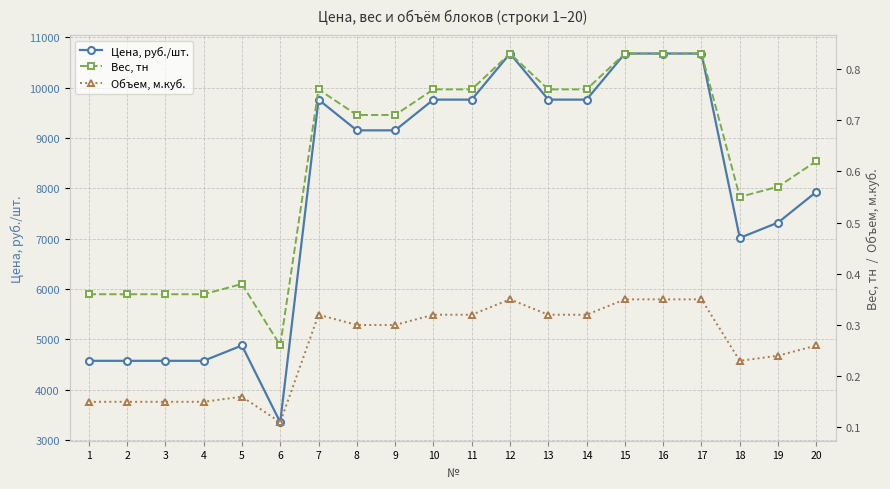

In Вес, тн, how many points are lower than both neighbors (excluding endpoints)?

2